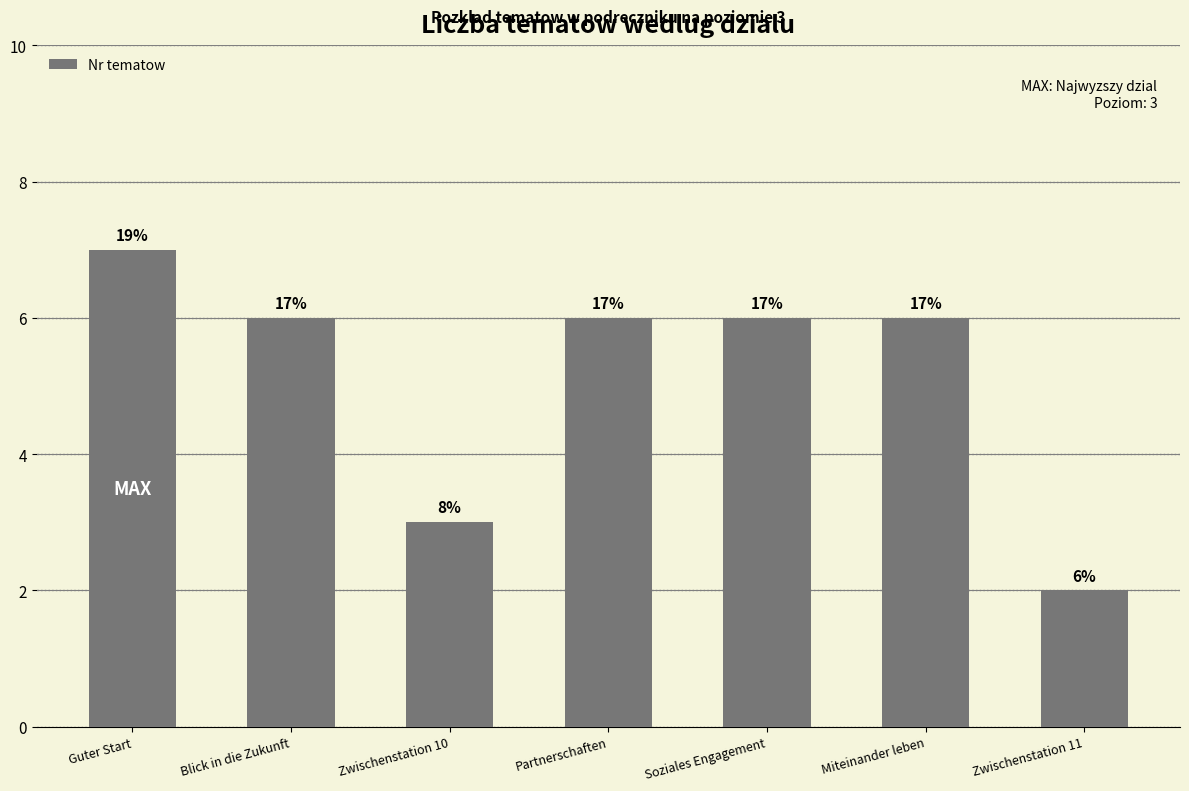

Does the chart contain stacked bars?

No